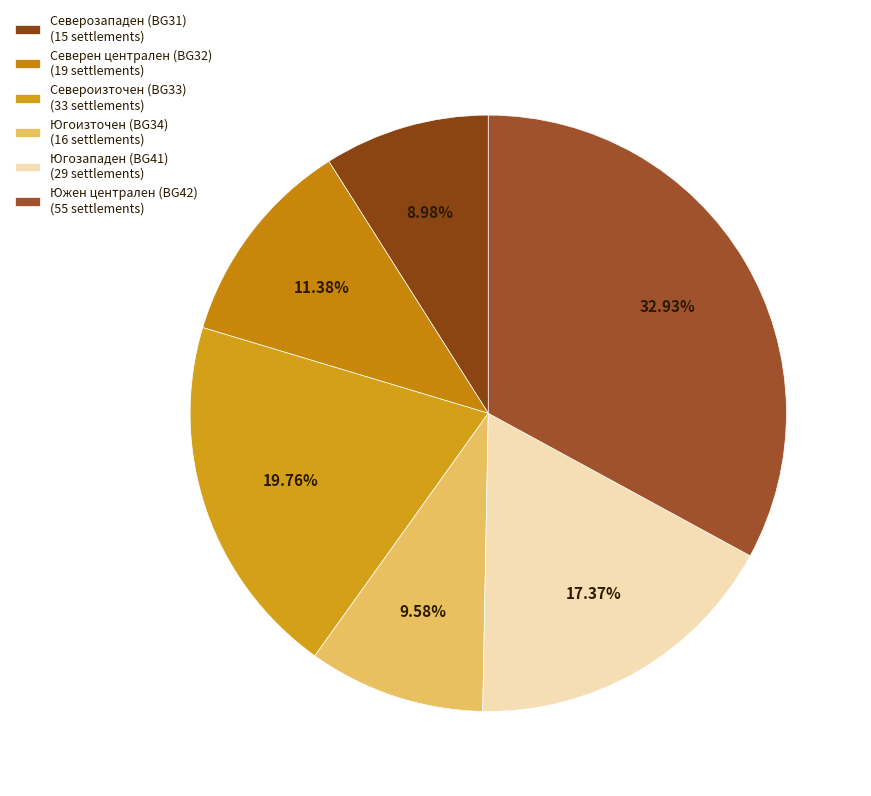

Does any single category account for the majority?

No